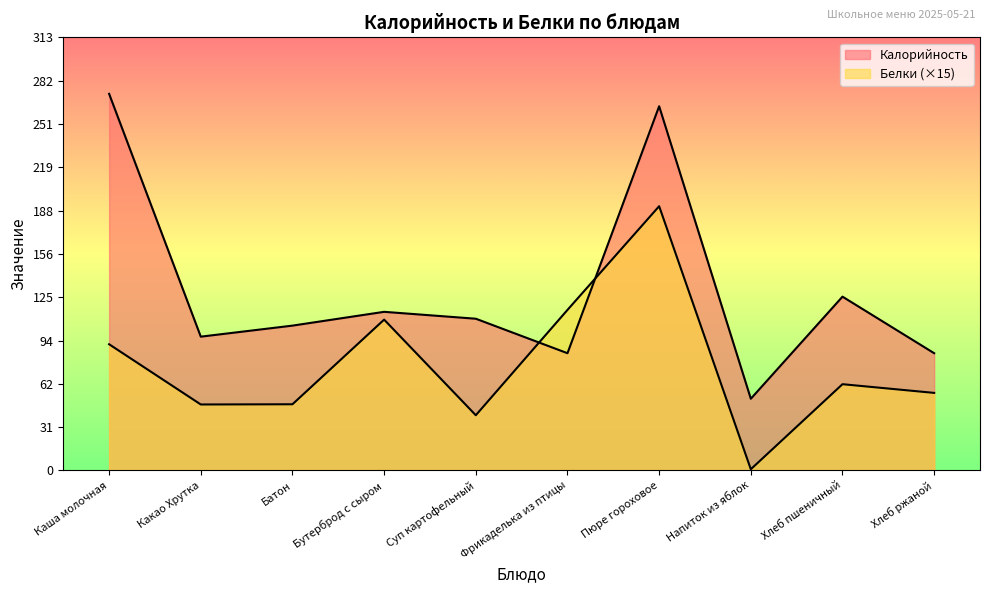

What position from the left is Пюре гороховое?

7